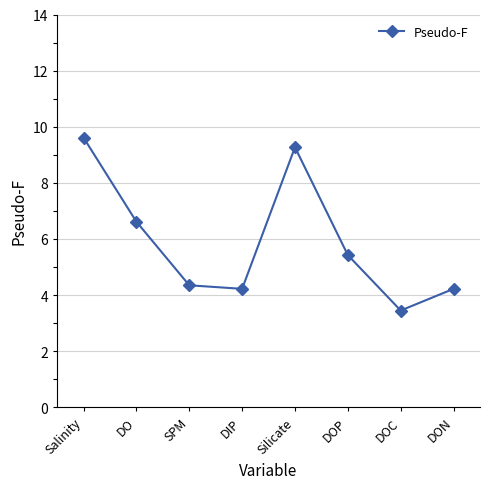

What is the difference between the second highest and second lowest values?

5.0